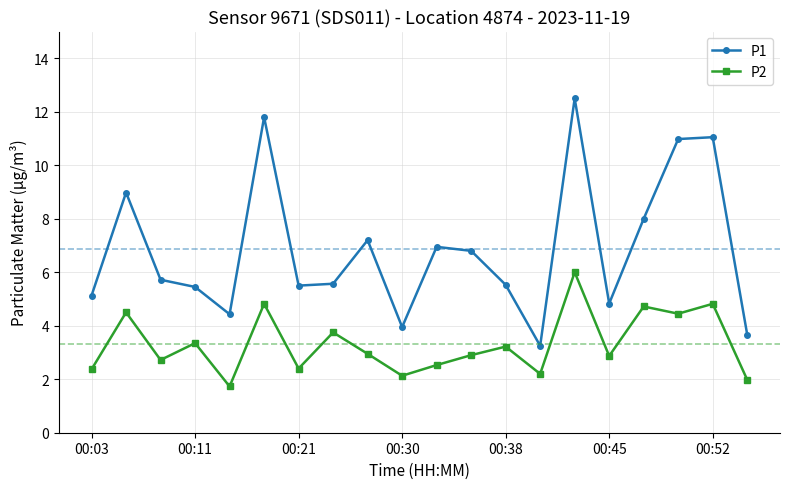

What is the value of the P1 point at the 19th from the left?

11.1